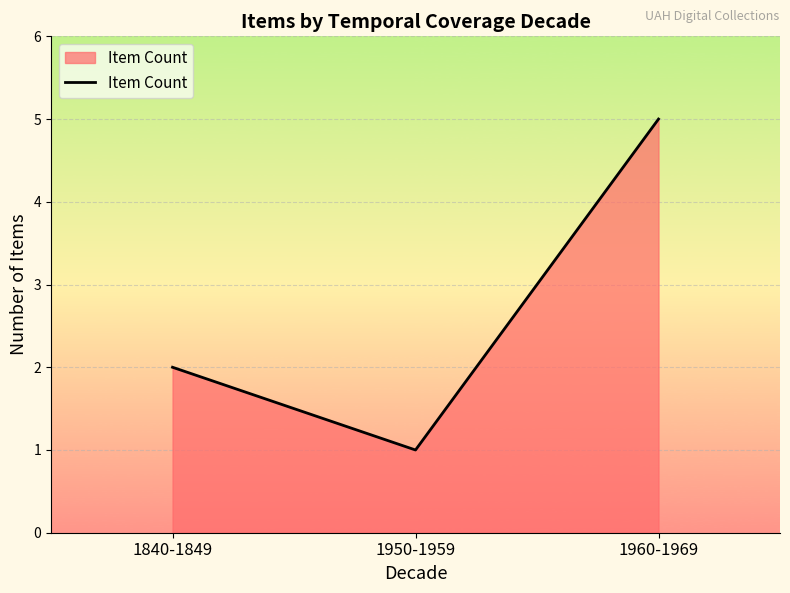

What is the change in value from 1840-1849 to 1960-1969?

+3